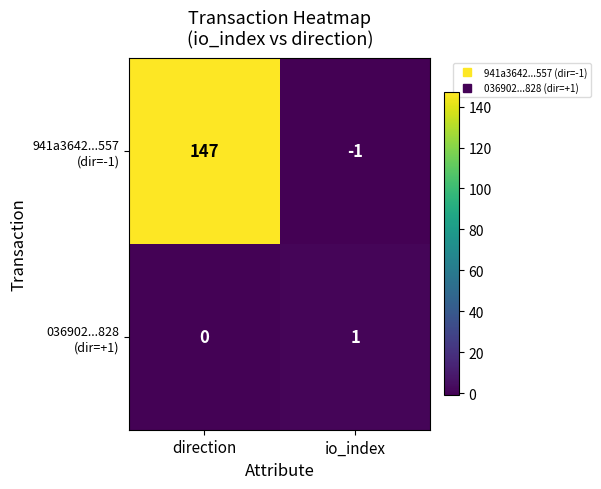

At which category is the sum across all series the highest?

direction